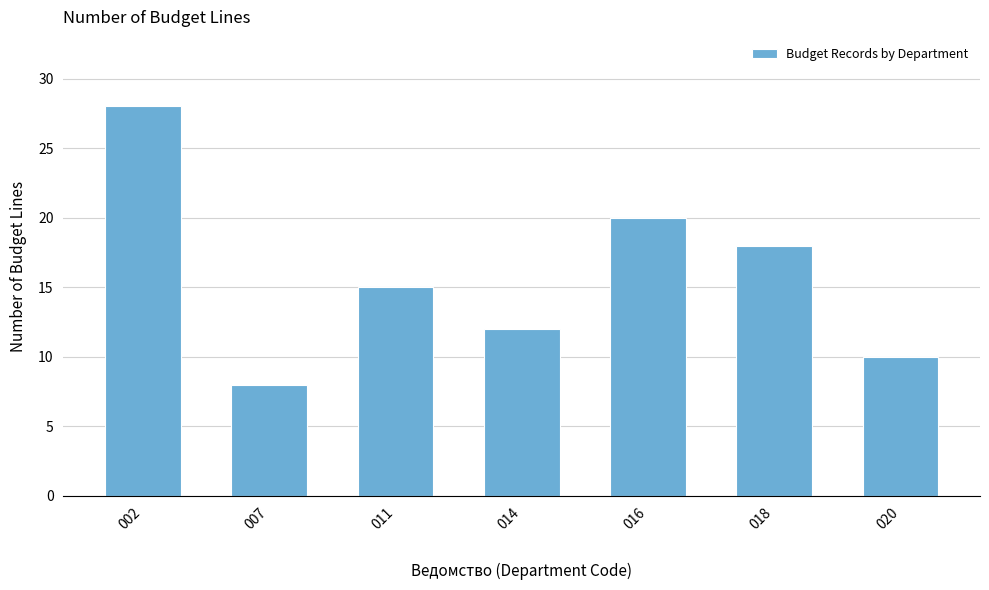

Reading right to left, what are all the values shown in this chart?

10	18	20	12	15	8	28